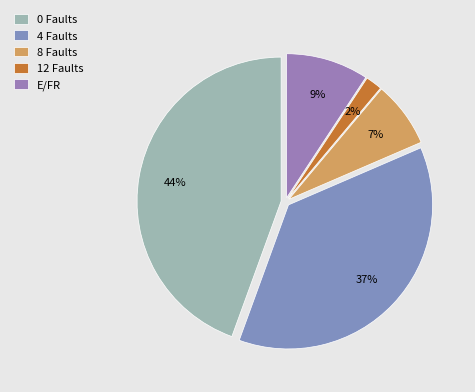

Which slice is the largest?

0 Faults